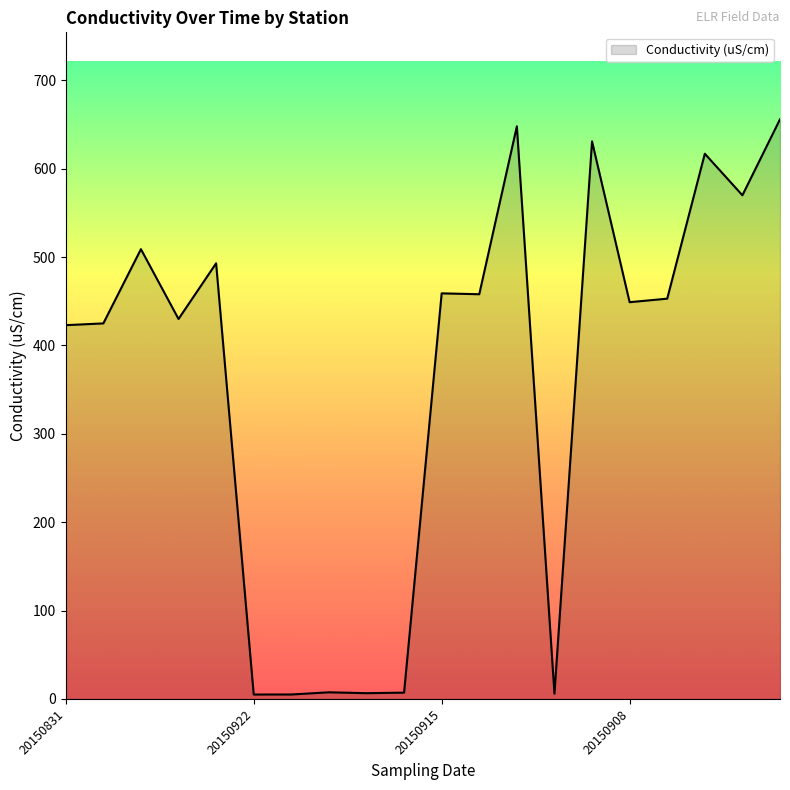

What is the greatest value displayed?

656.0